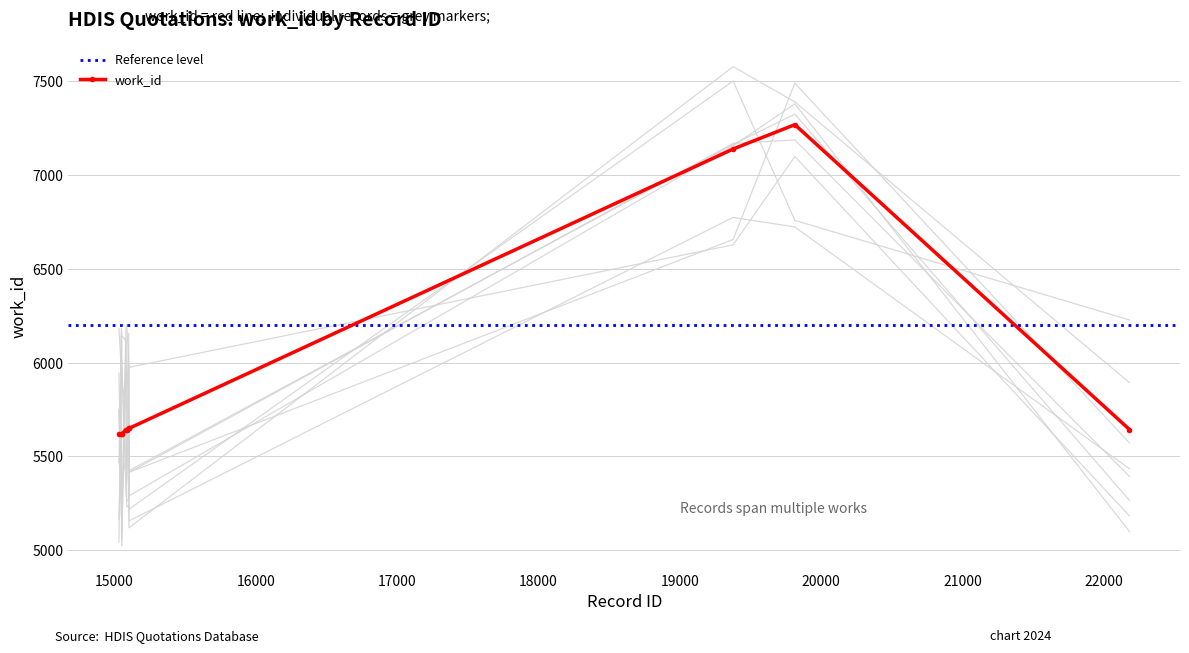

What is the average value?

5949